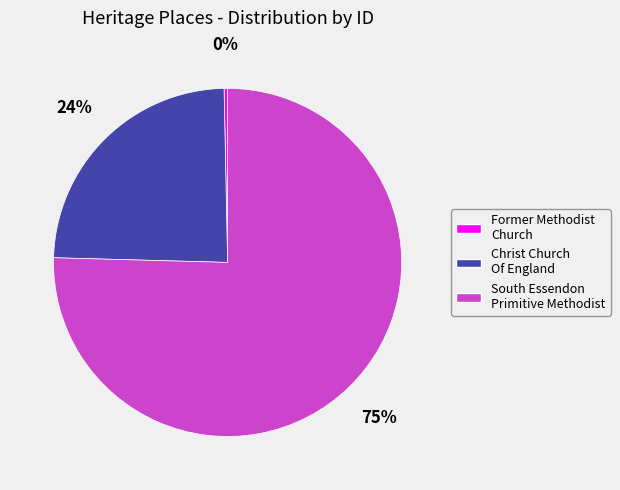

The Former Methodist Church slice represents 0% of the pie. True or false?

True